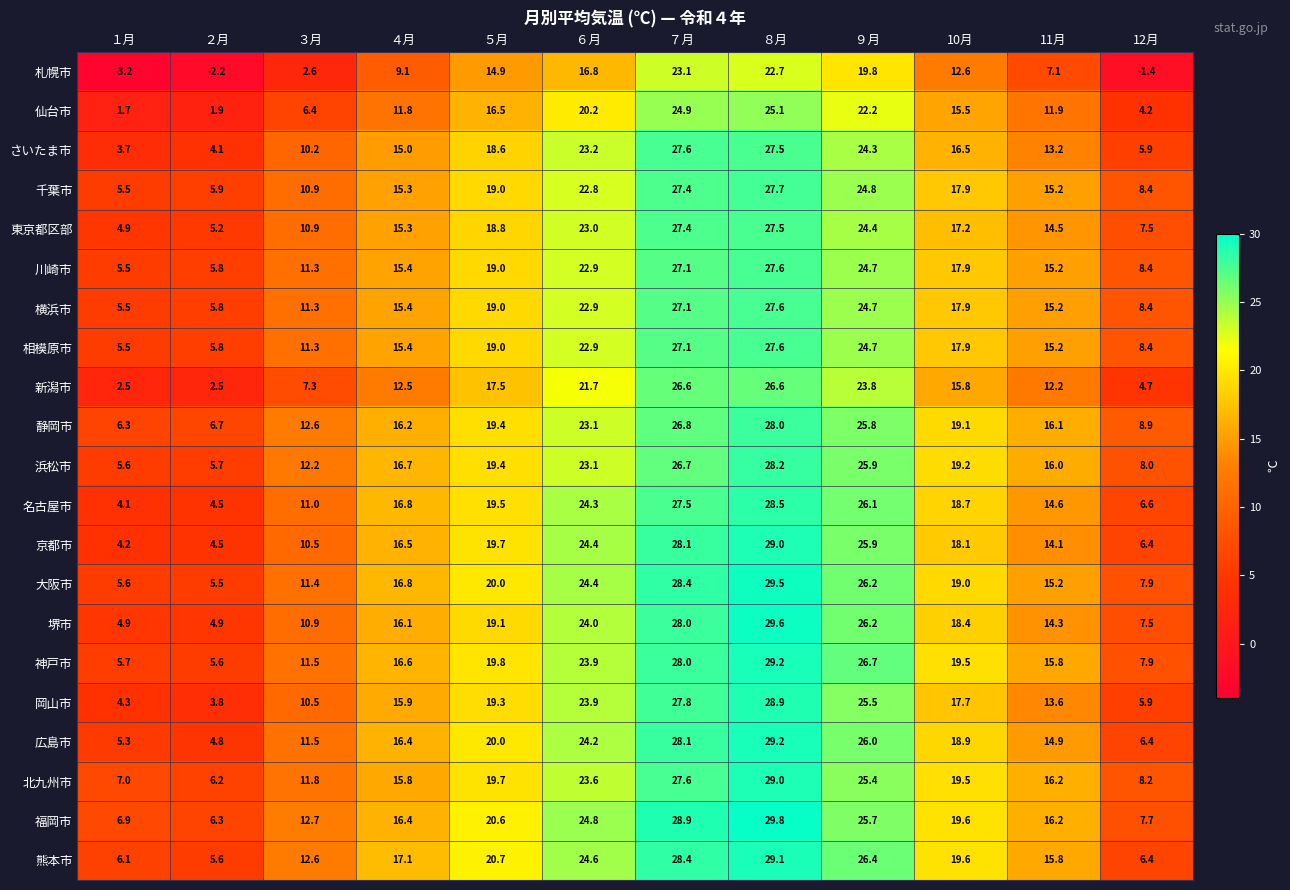

How many distinct data groups are displayed?

21